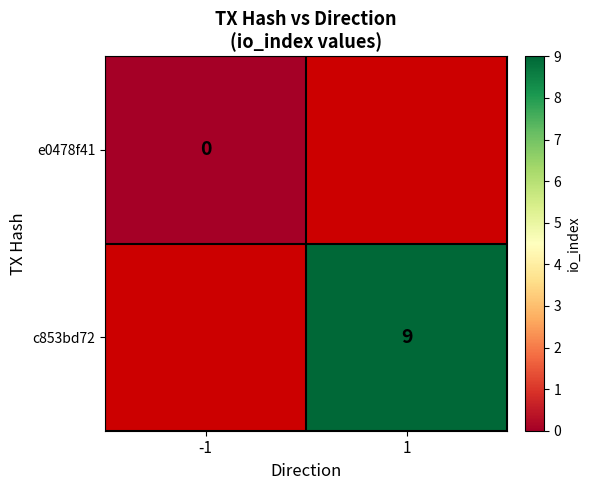

Which category has the highest value across all series?

1